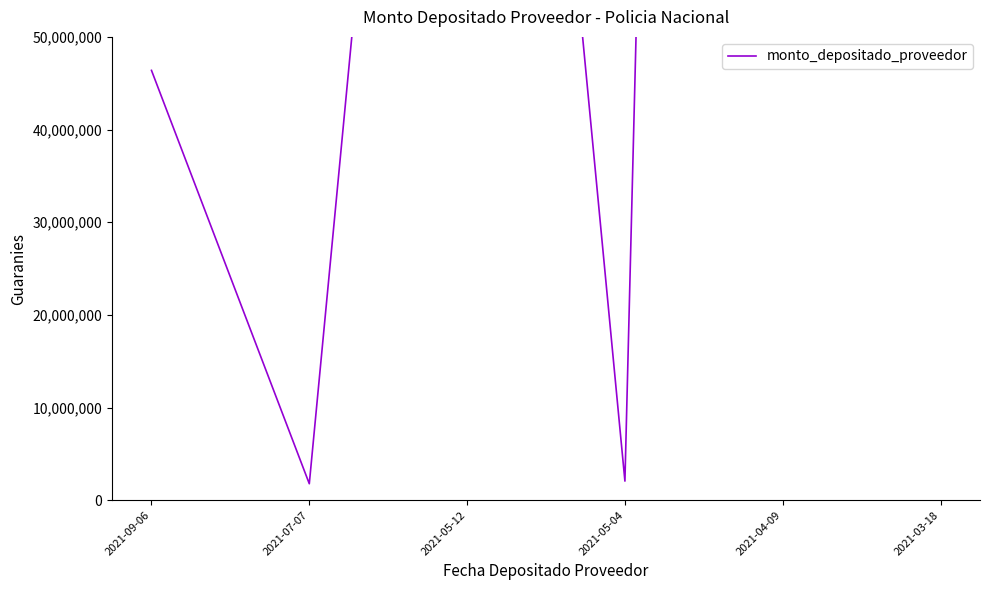

Where does the data first go above 180845751?

2021-04-09